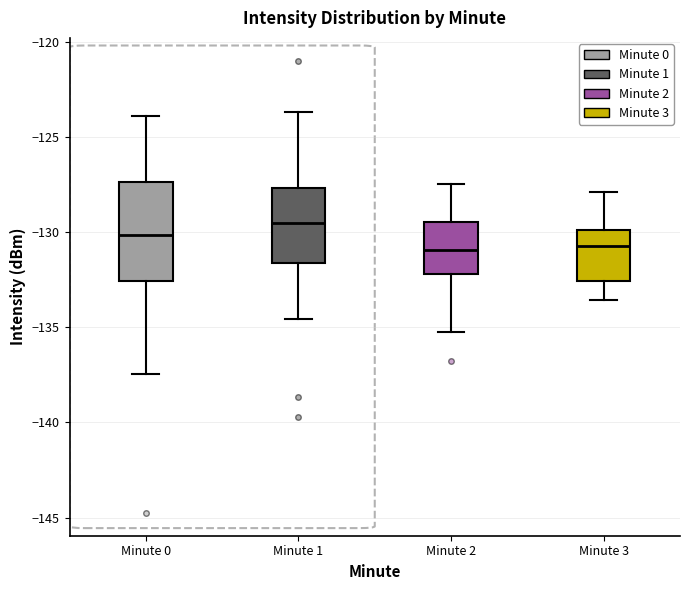

Reading left to right, transcribe this box plot: for each box, give where its median line is, the range the box spans, and where its two whiskers end, as read against the y-axis. The values are not printed on the chart, so give them approximately, as read against the axis.

Minute 0: median -130.0, box -132.5 to -127.5, whiskers -137.5 to -124.0
Minute 1: median -129.5, box -131.5 to -127.5, whiskers -134.5 to -123.5
Minute 2: median -131.0, box -132.0 to -129.5, whiskers -135.0 to -127.5
Minute 3: median -130.5, box -132.5 to -130.0, whiskers -133.5 to -128.0